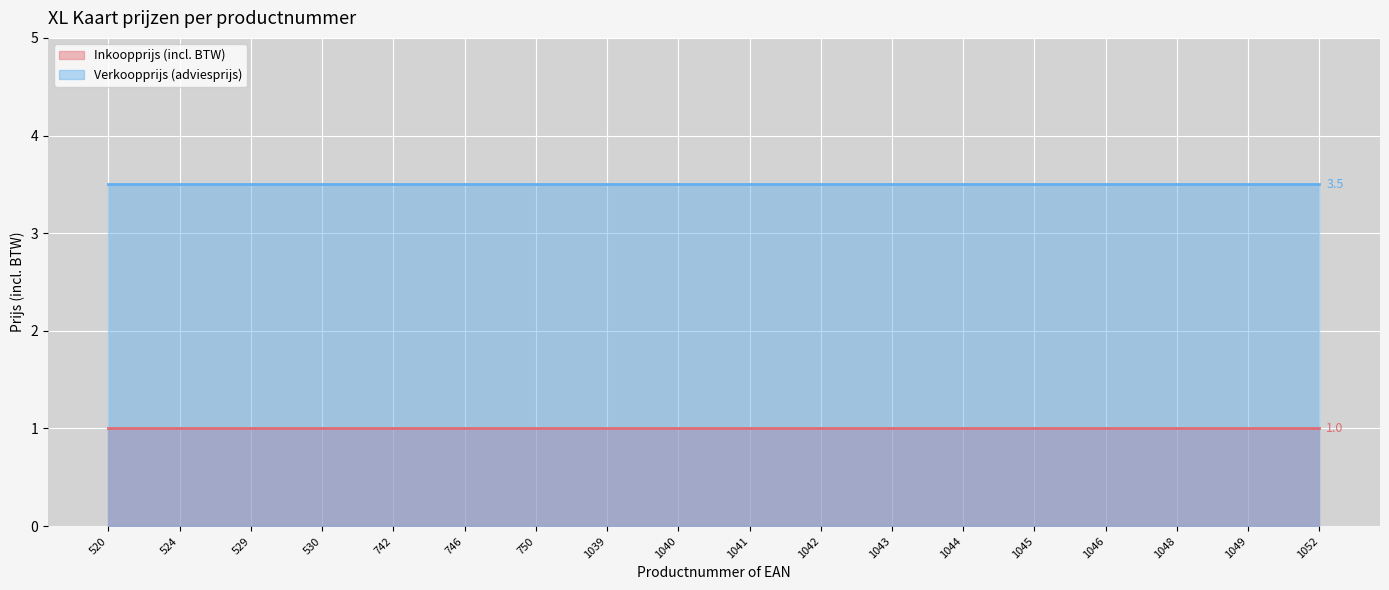

Is the value of Verkoopprijs (adviesprijs) at 1044 greater than the value of Inkoopprijs (incl. BTW) at 1043?

Yes